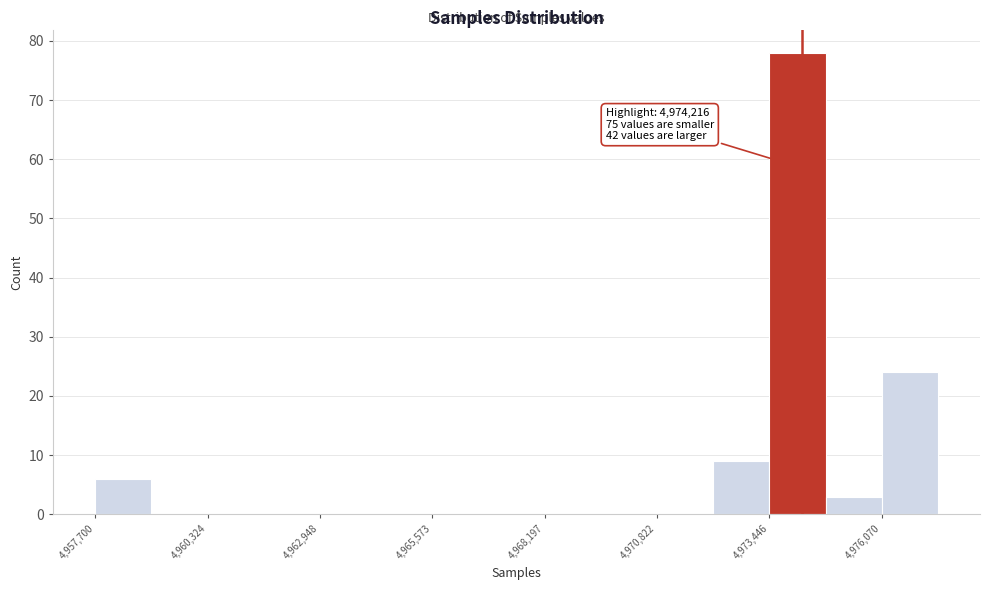

Around what value on the x-axis is the tallest bar? Give the approximate position of its centre, as read against the axis.

4974000